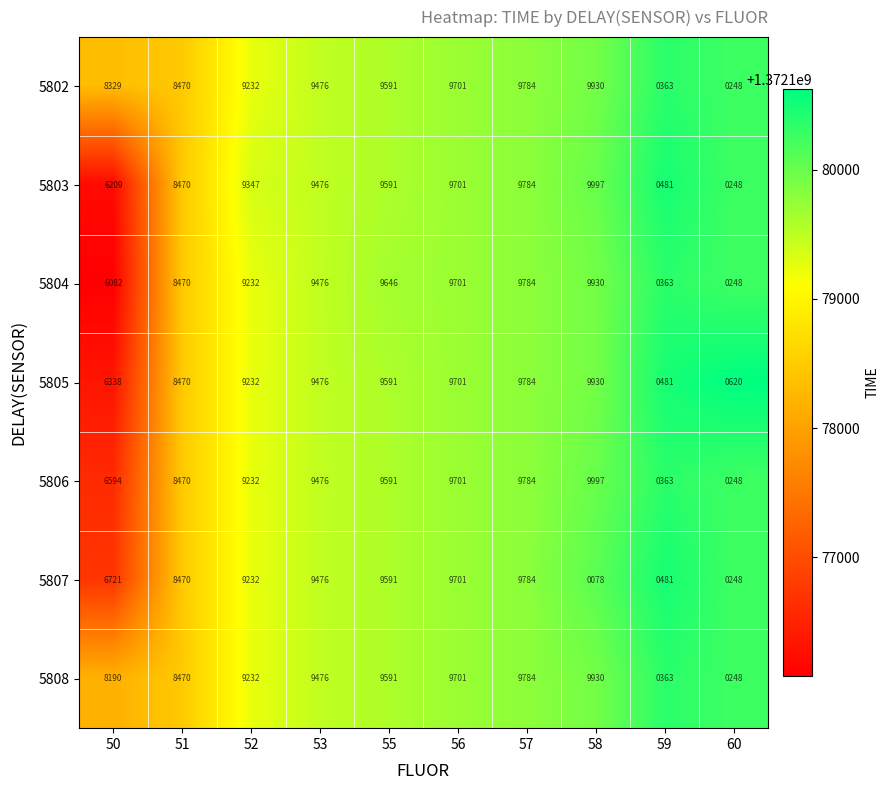

The value of 5805 at 51 is 8470. True or false?

True